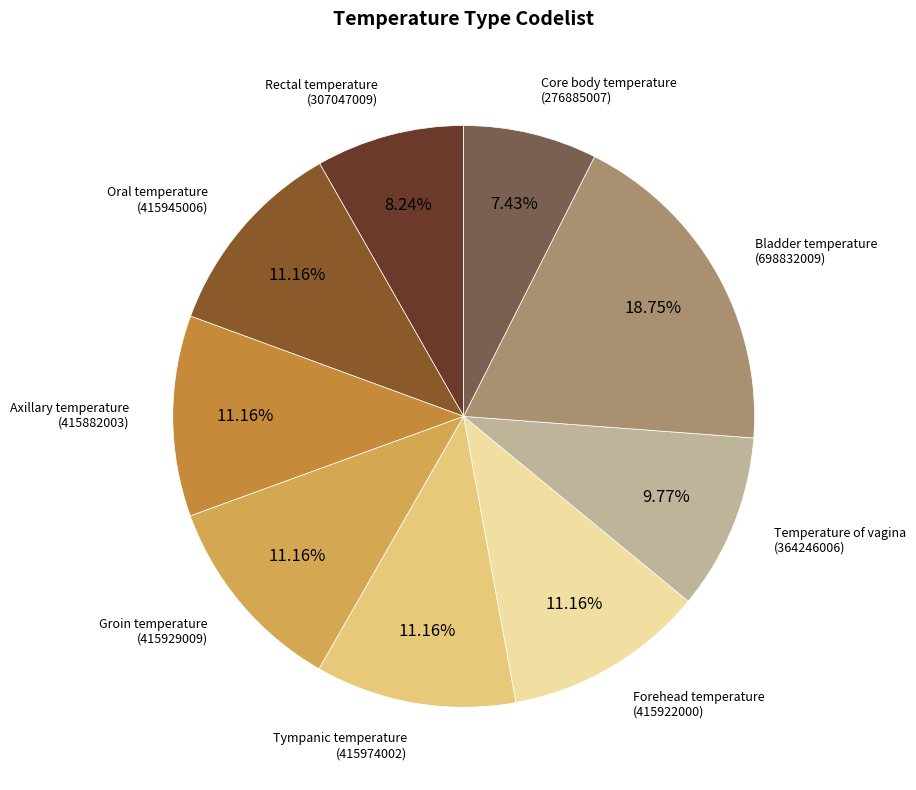

Is there a majority slice in this chart?

No